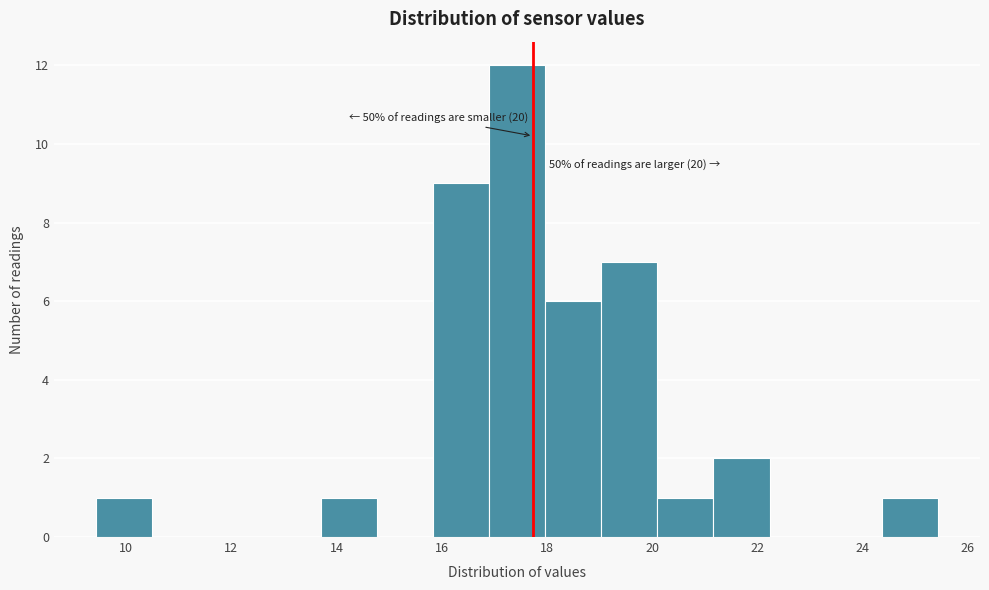

Which range on the x-axis has the tallest bar?

16.8 to 18.0